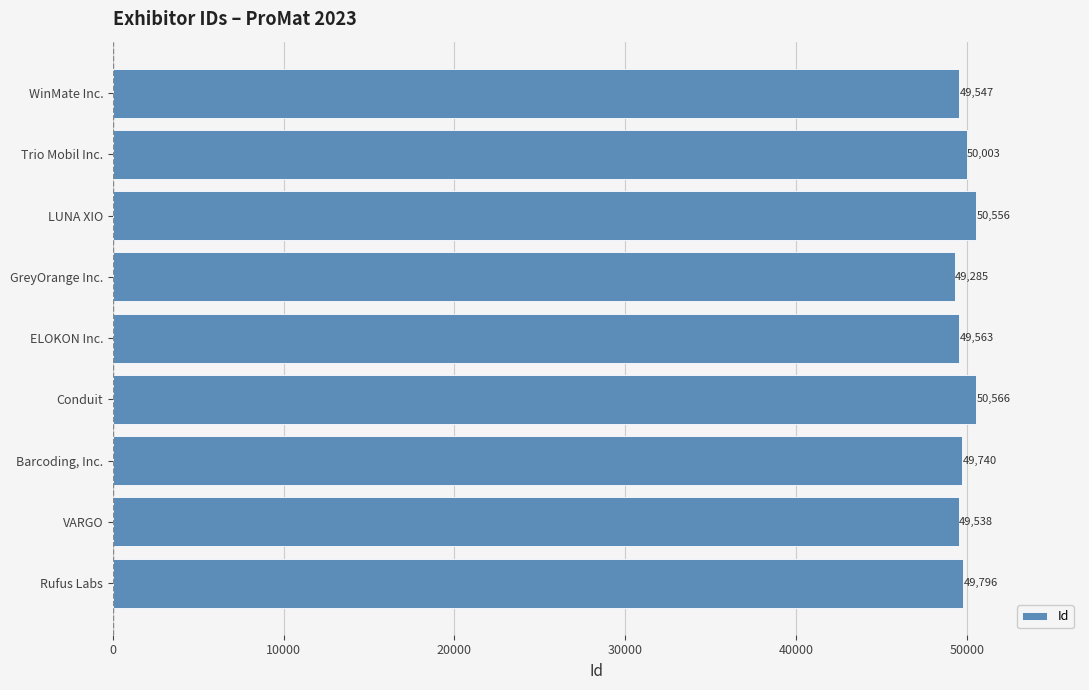

Is it true that the value at VARGO is 49538?

True